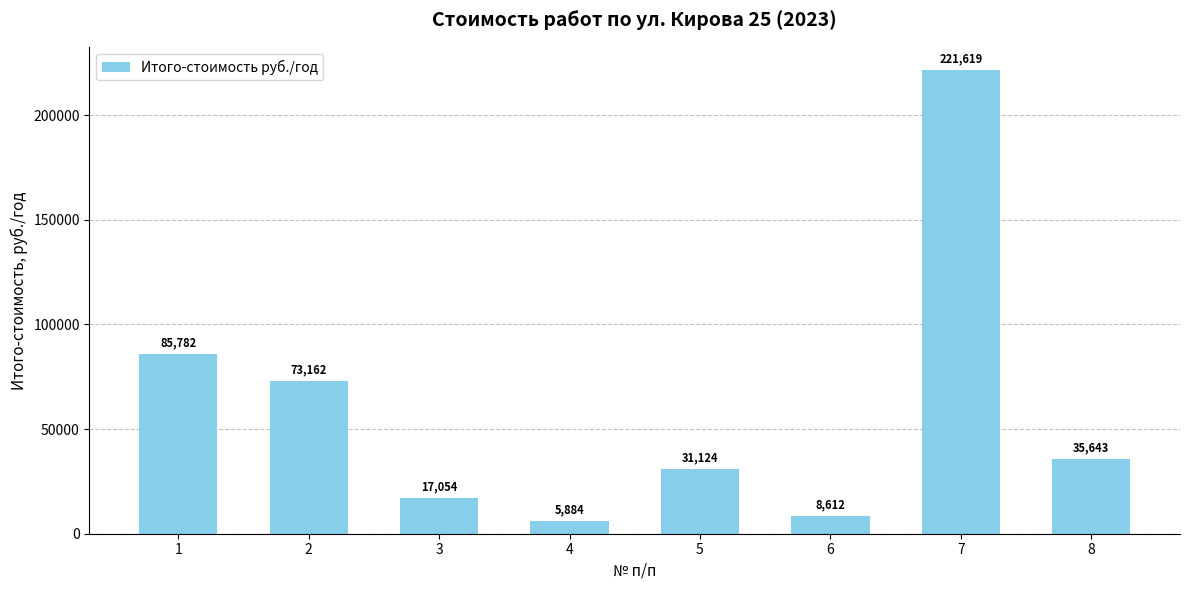

How many values are below 35643?

4